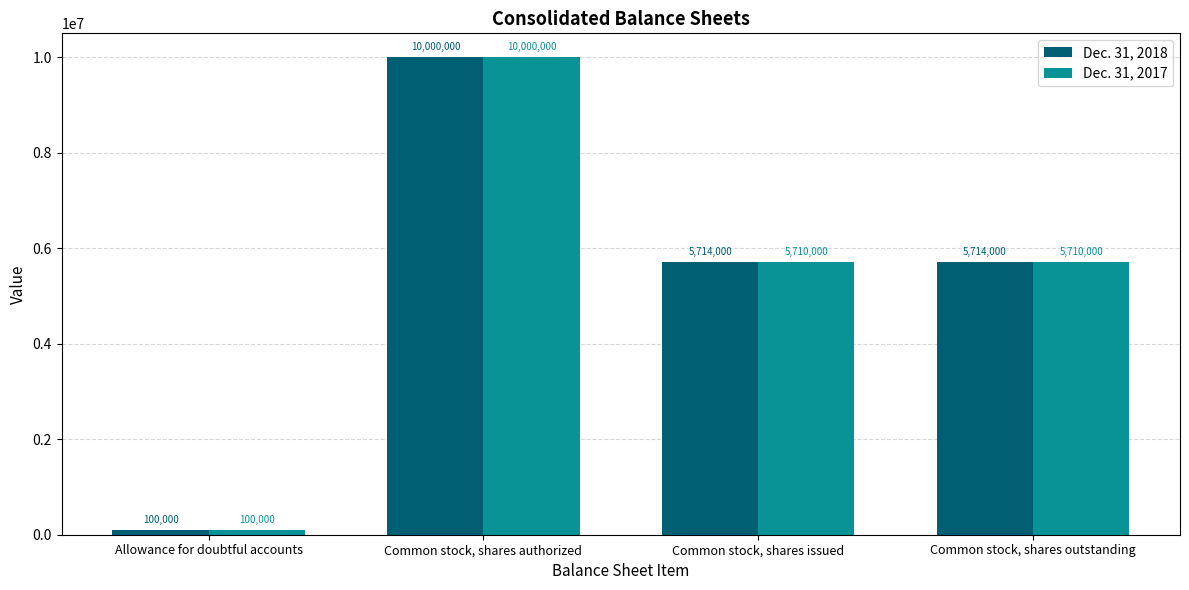

What is the sum of all Dec. 31, 2018 values?

21528000